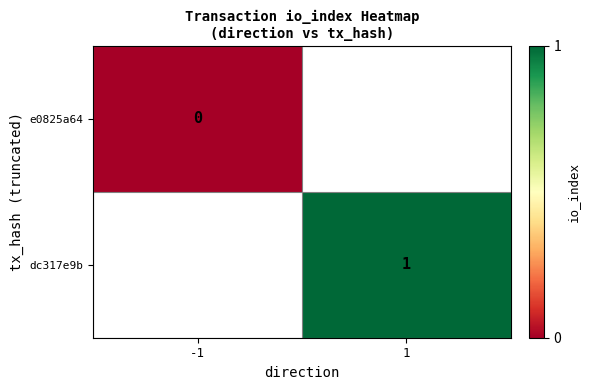

Is the value of dc317e9b at 1 greater than the value of e0825a64 at -1?

Yes